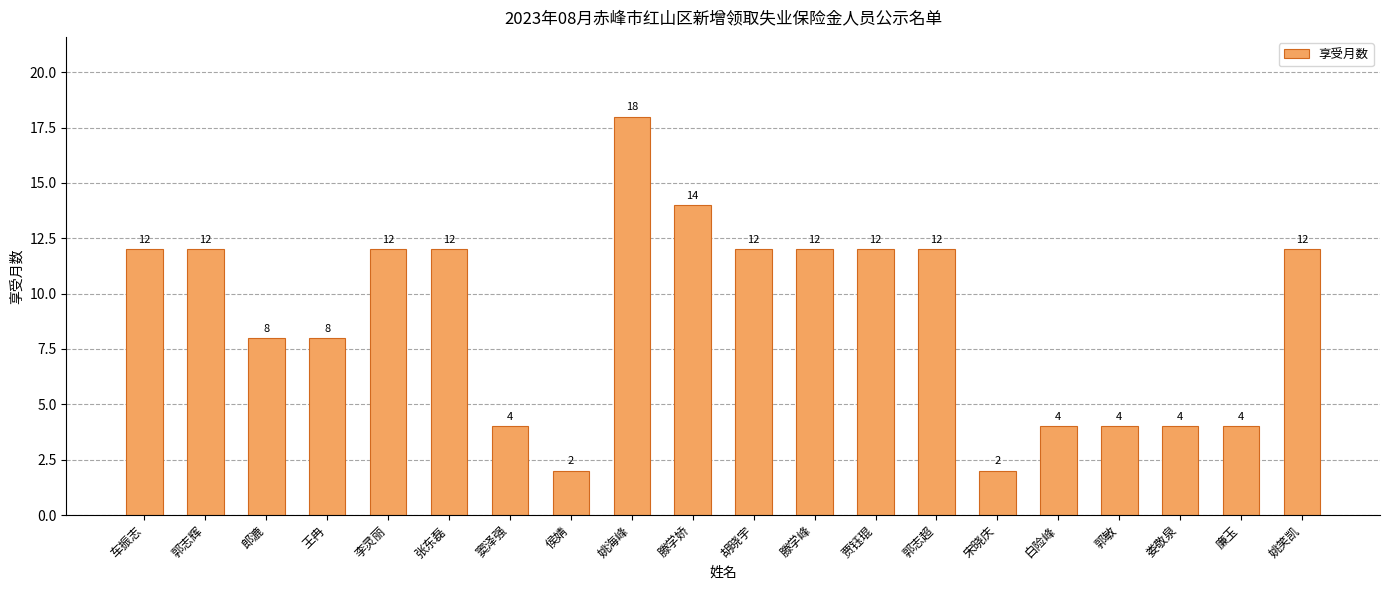

Reading left to right, extract all data points from this chart.

12	12	8	8	12	12	4	2	18	14	12	12	12	12	2	4	4	4	4	12